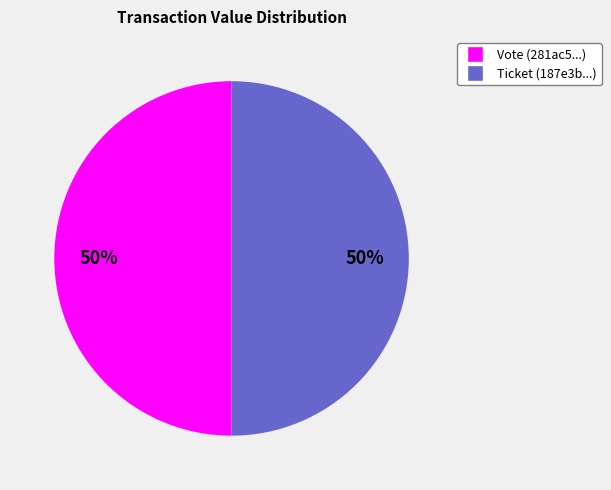

True or false: Ticket accounts for 12% of the total.

False